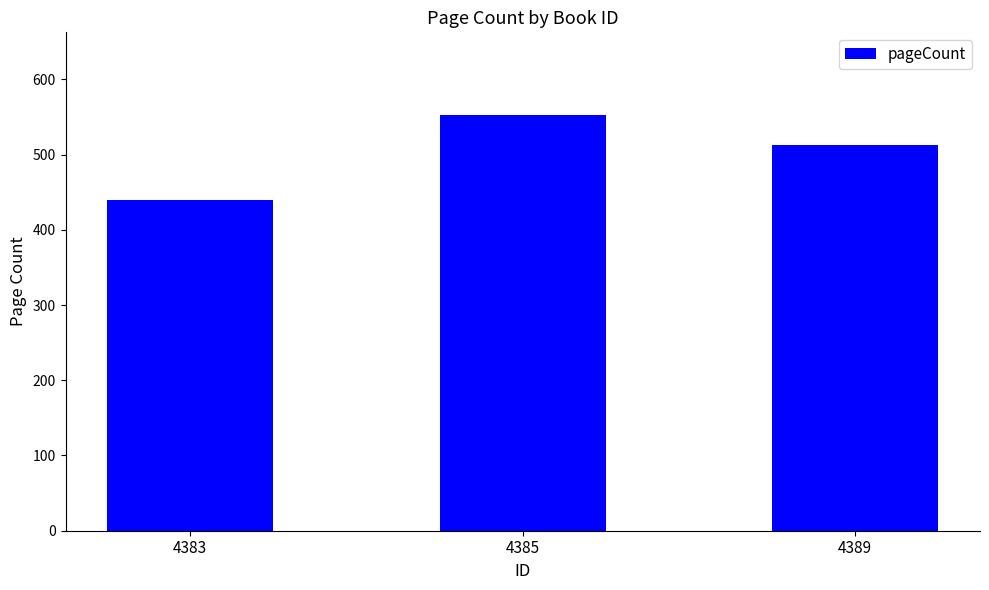

List the labels in order of value, largest first.

4385, 4389, 4383